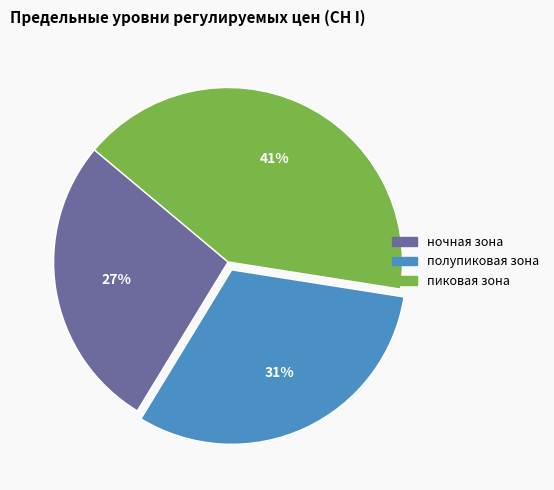

What is the largest slice in the pie chart?

пиковая зона